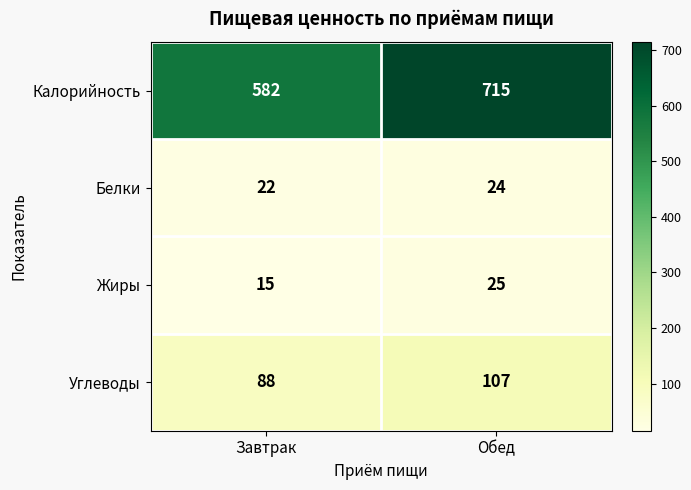

Which series has the widest spread of values?

Калорийность